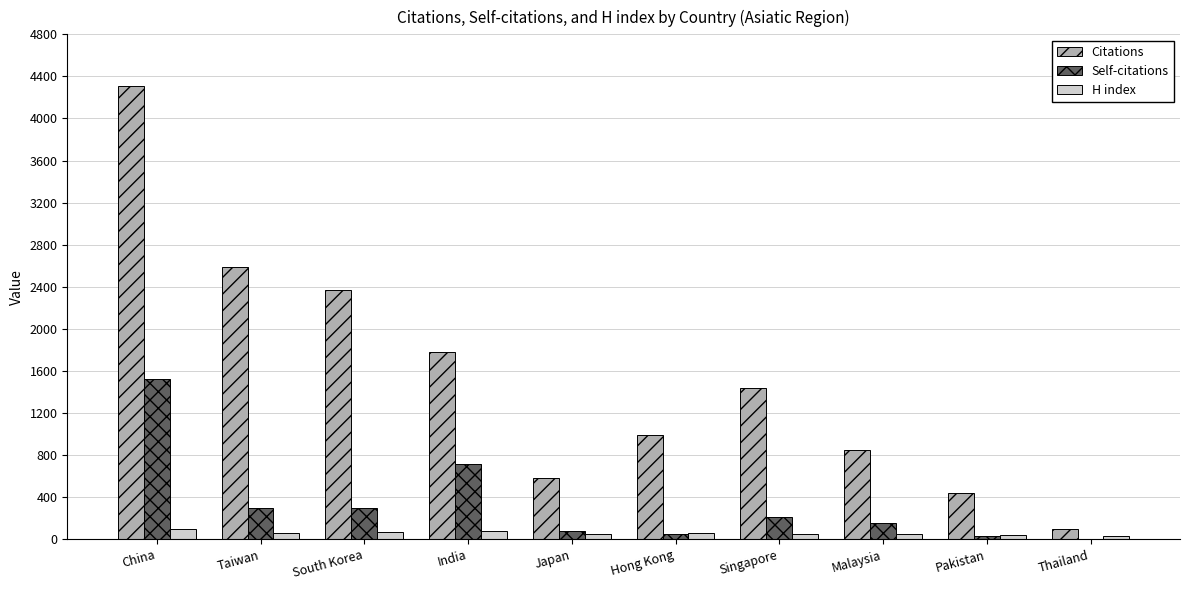

Is the value of H index at India greater than the value of Citations at Singapore?

No